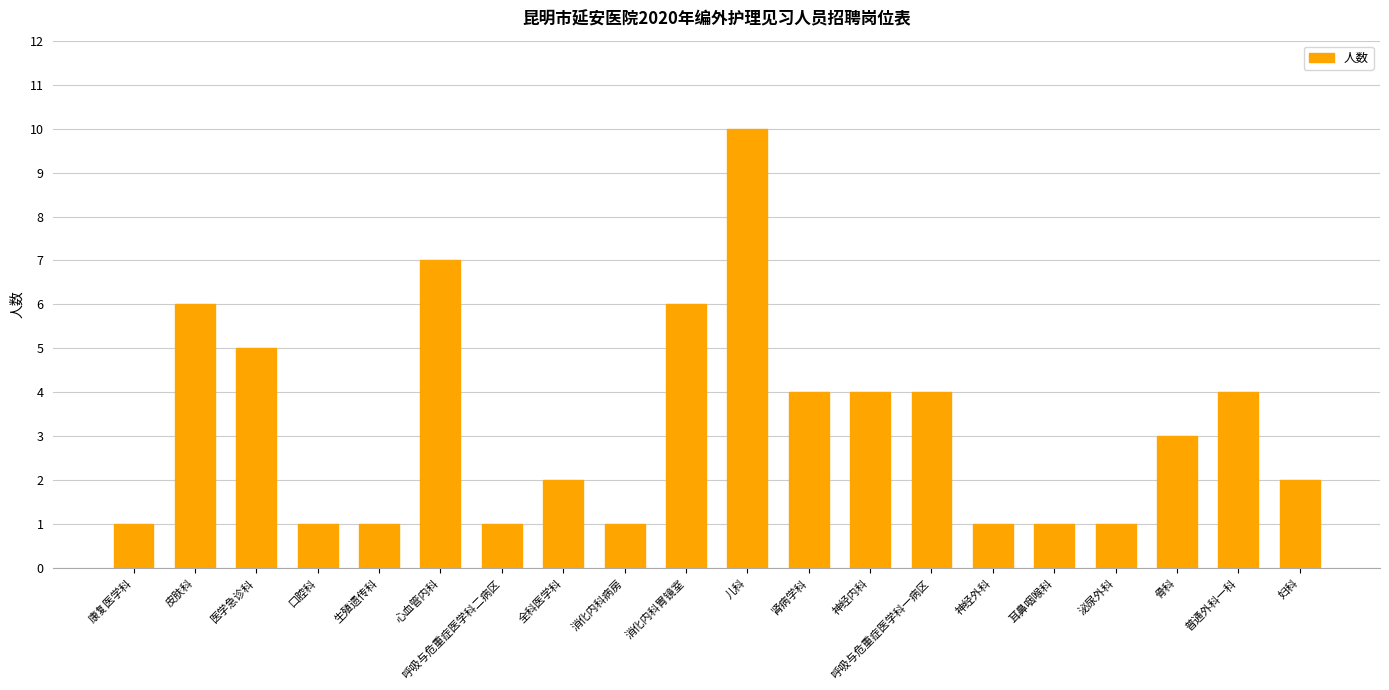

Is it true that the value at 普通外科一科 is 4?

True